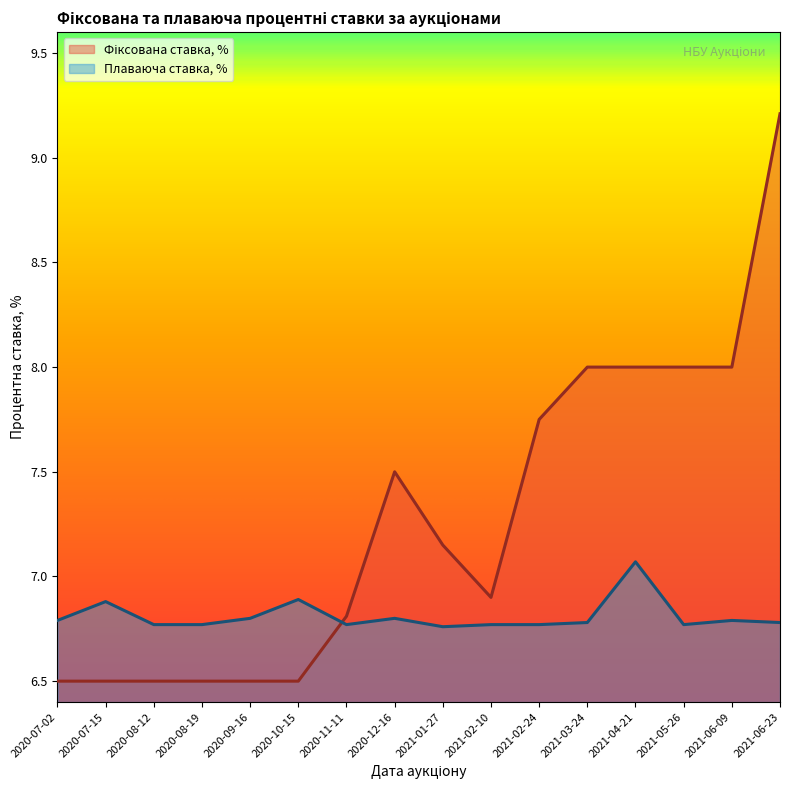

What is the lowest value of the Фіксована ставка, % series?

6.5